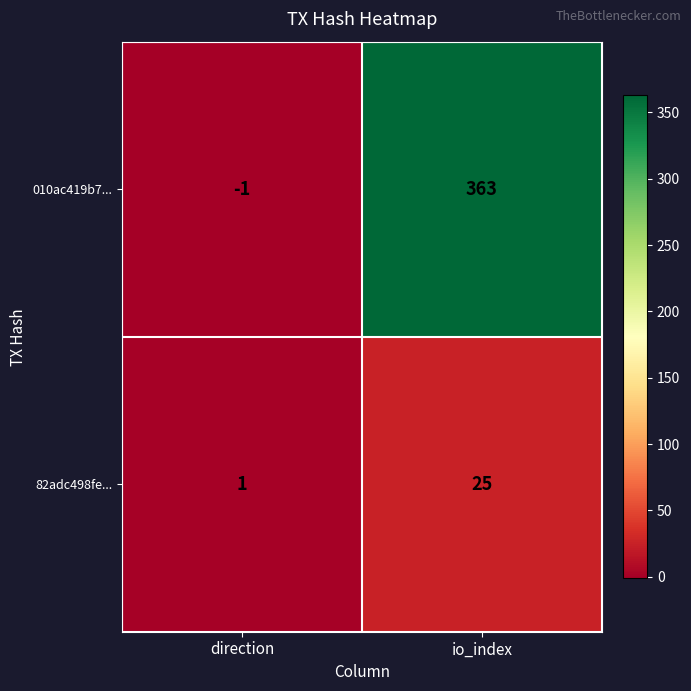

What is the highest value of the 010ac419b7... series?

363